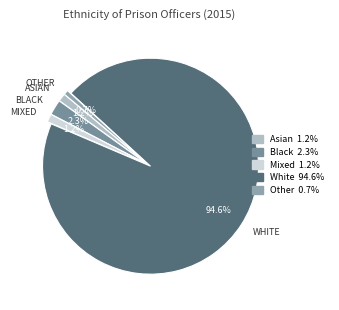

Is the sum of Other and White greater than half?

Yes